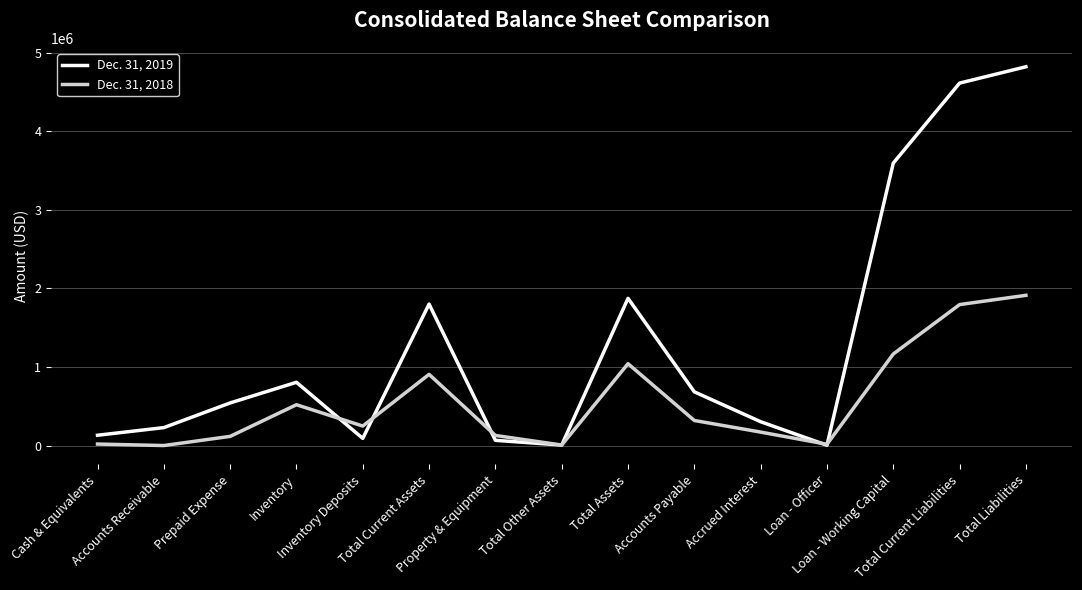

Is it true that Dec. 31, 2019 equals 66990 at Property & Equipment?

True